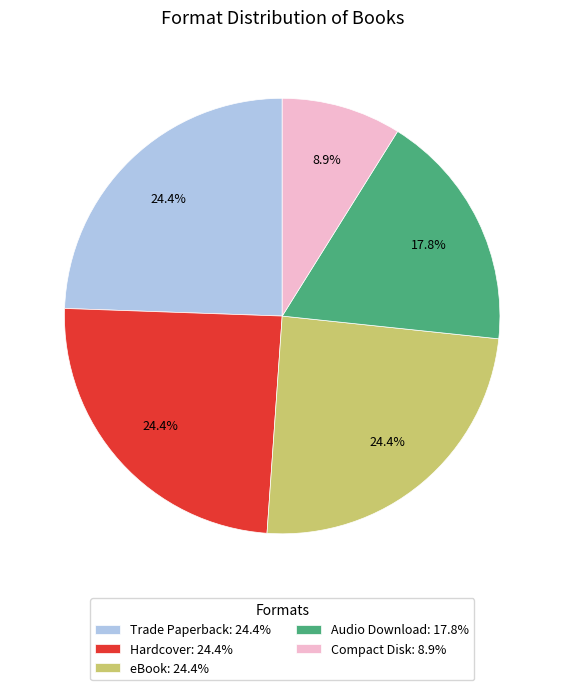

Is it true that eBook is 24% of the pie?

True